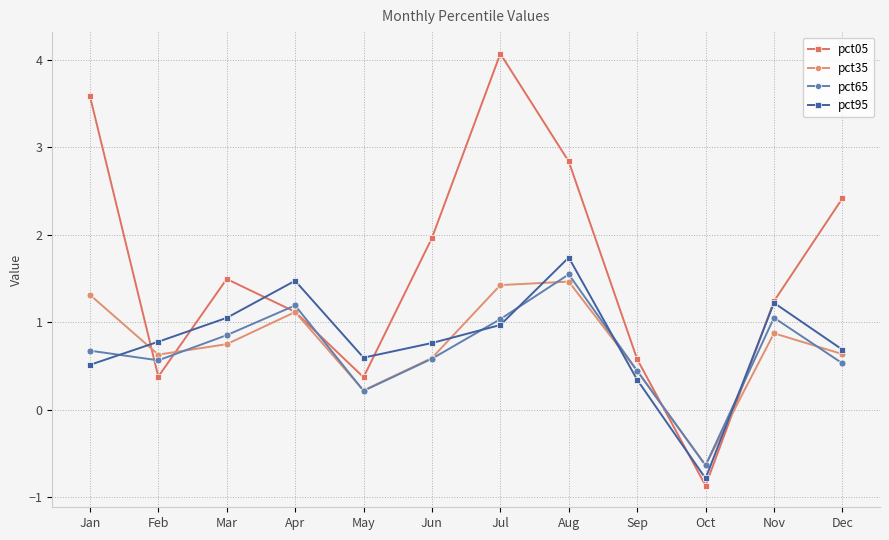

What is the difference between the highest and lowest values at May?

0.4